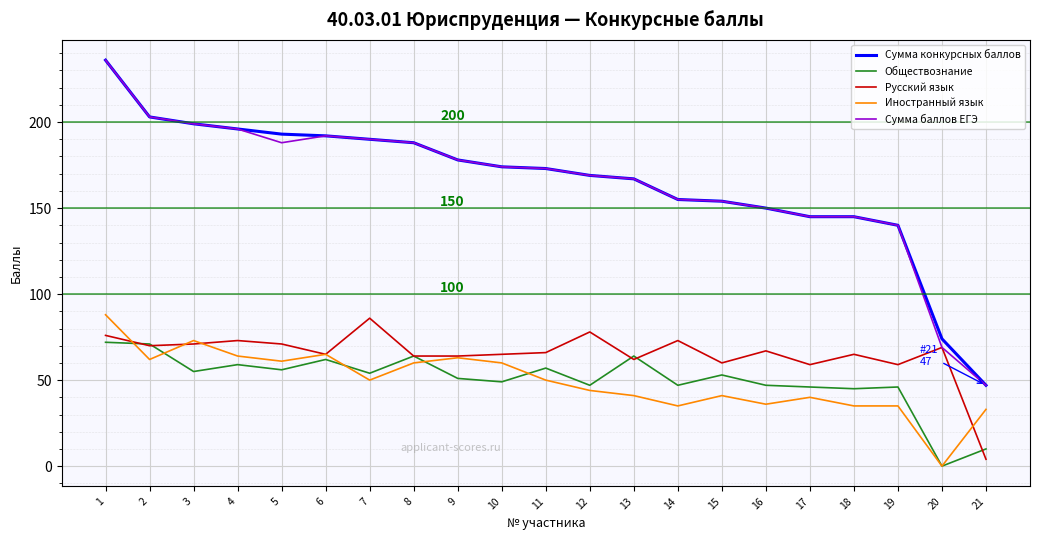

True or false: Обществознание and Сумма баллов ЕГЭ intersect in this chart.

False